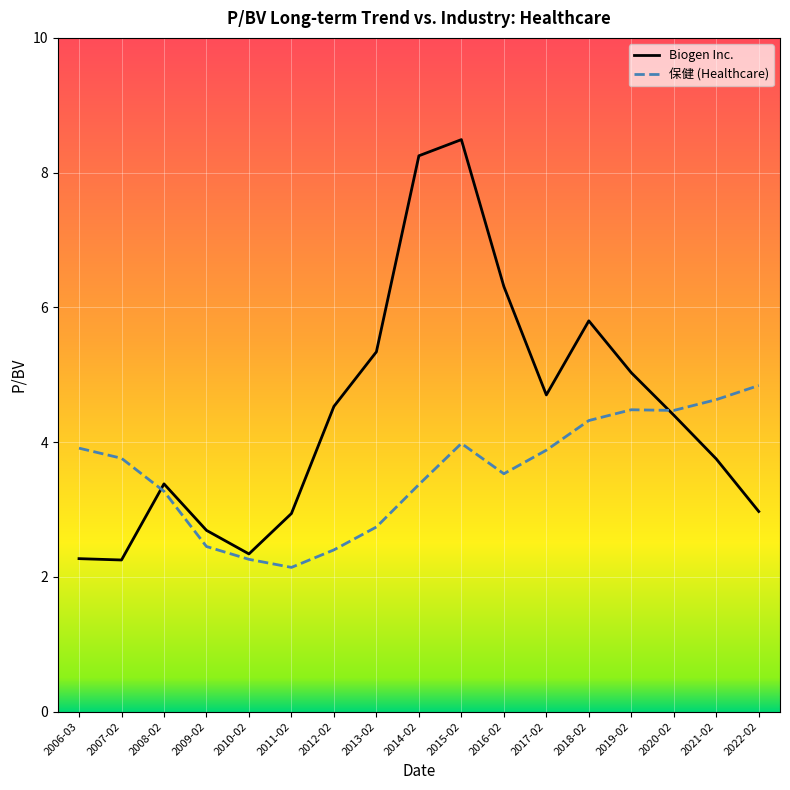

How many intersections are there between 保健 (Healthcare) and Biogen Inc.?

2